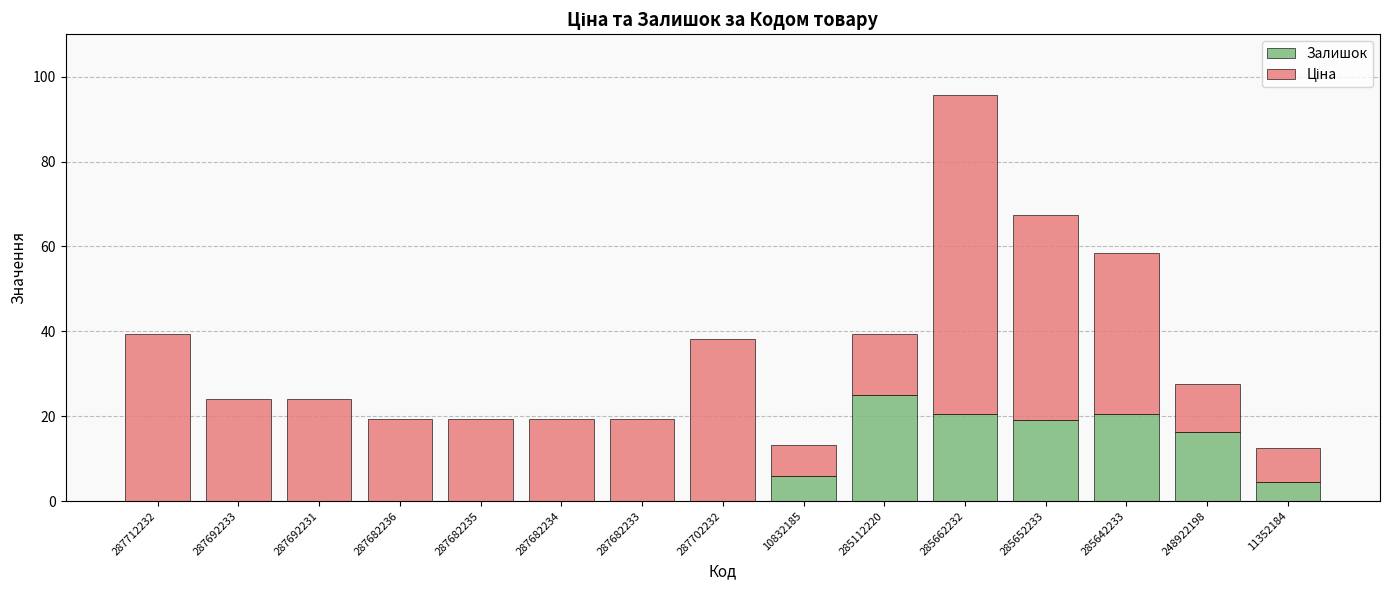

What is the total value across all series at 287712232?

39.4